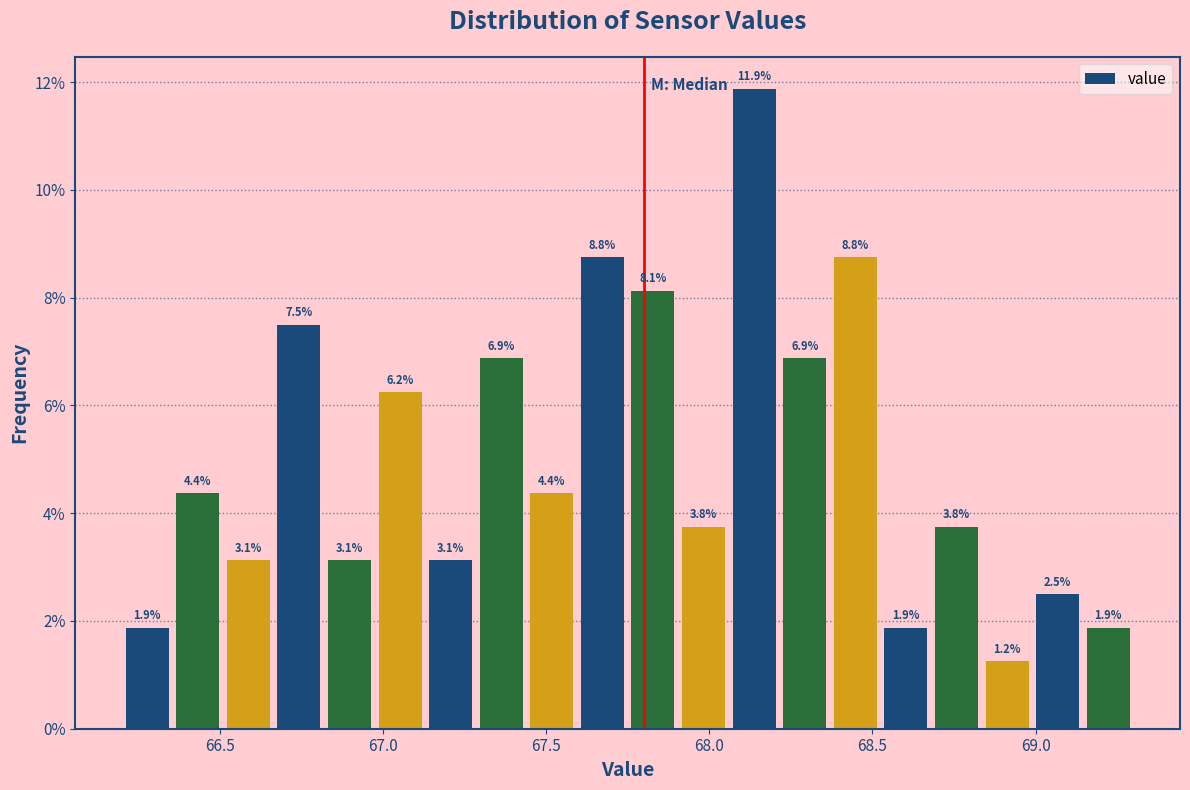

Read against the x-axis, roughly where is the centre of the tallest bar?

68.15